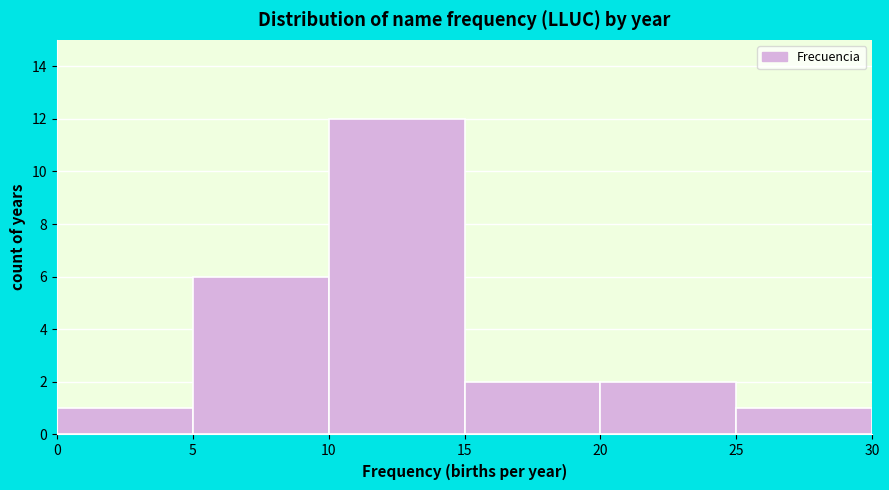

Which range on the x-axis has the tallest bar?

10 to 15